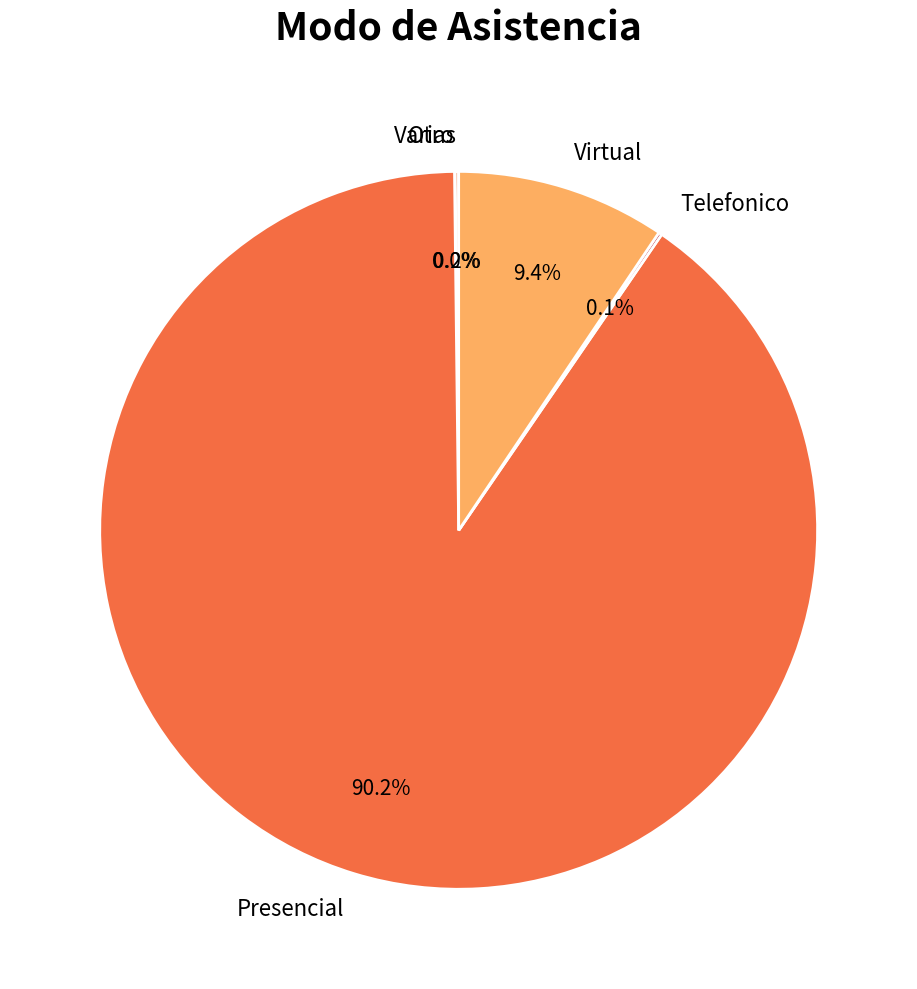

Does any single category account for the majority?

Yes